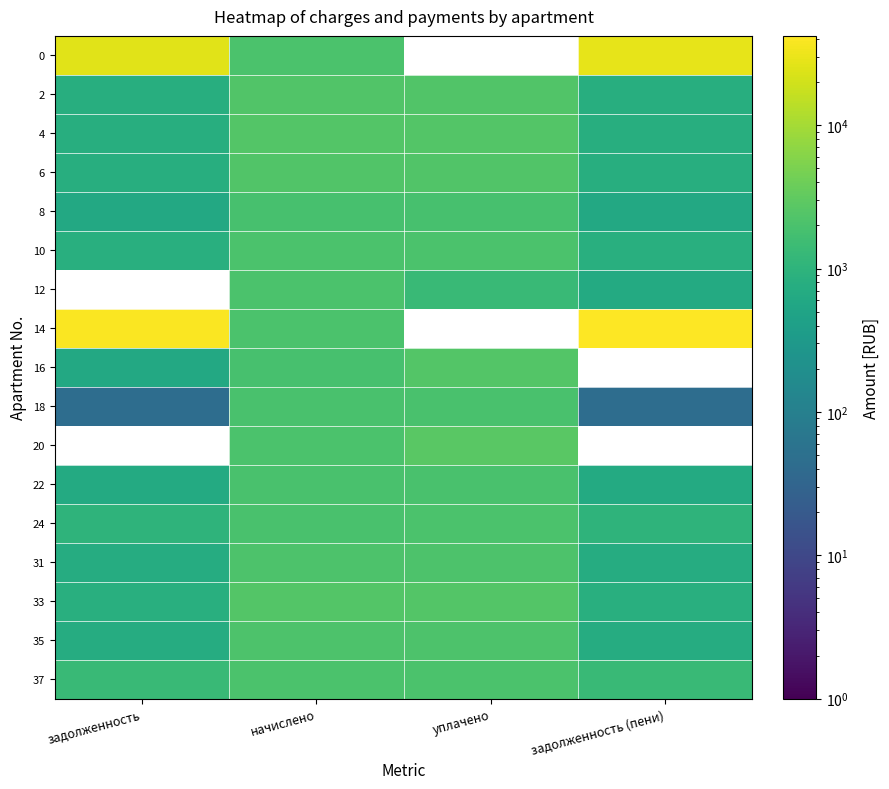

What is the maximum value shown in the chart?

41881.4